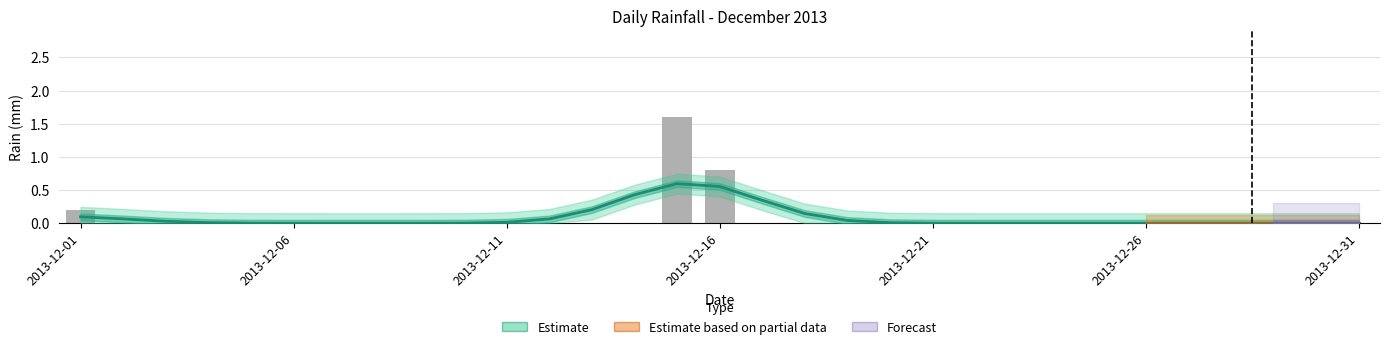

Does the chart contain any negative values?

No